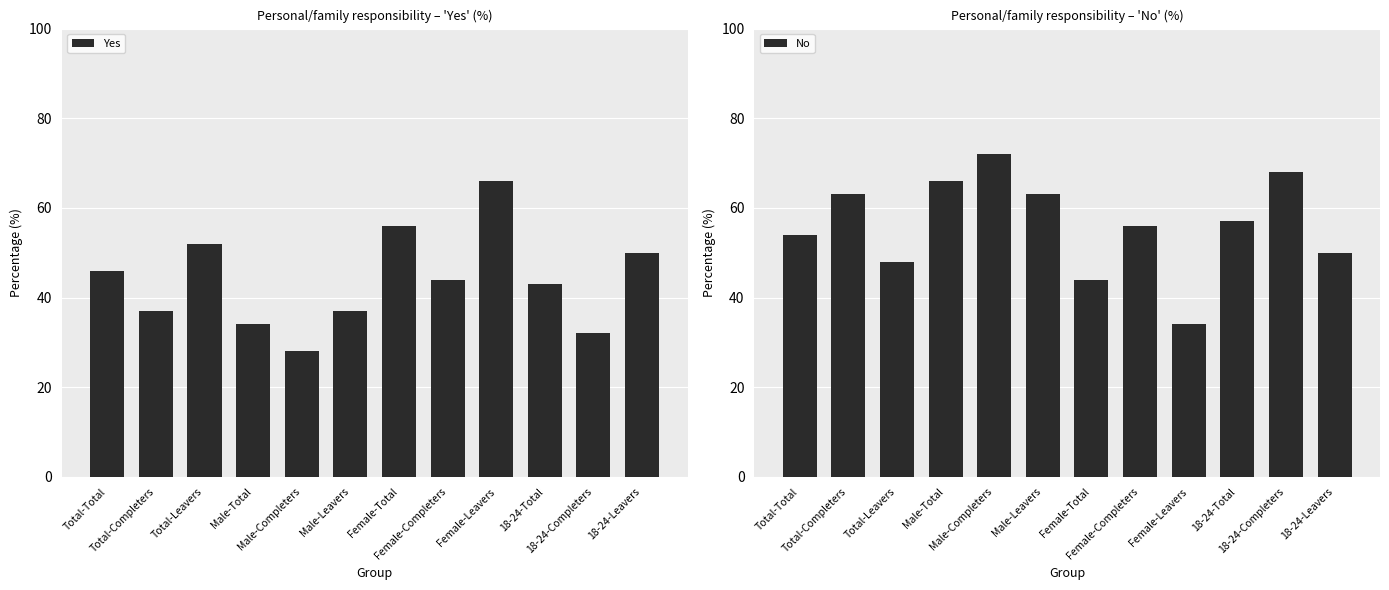

At which label does No first exceed 57?

Total-Completers